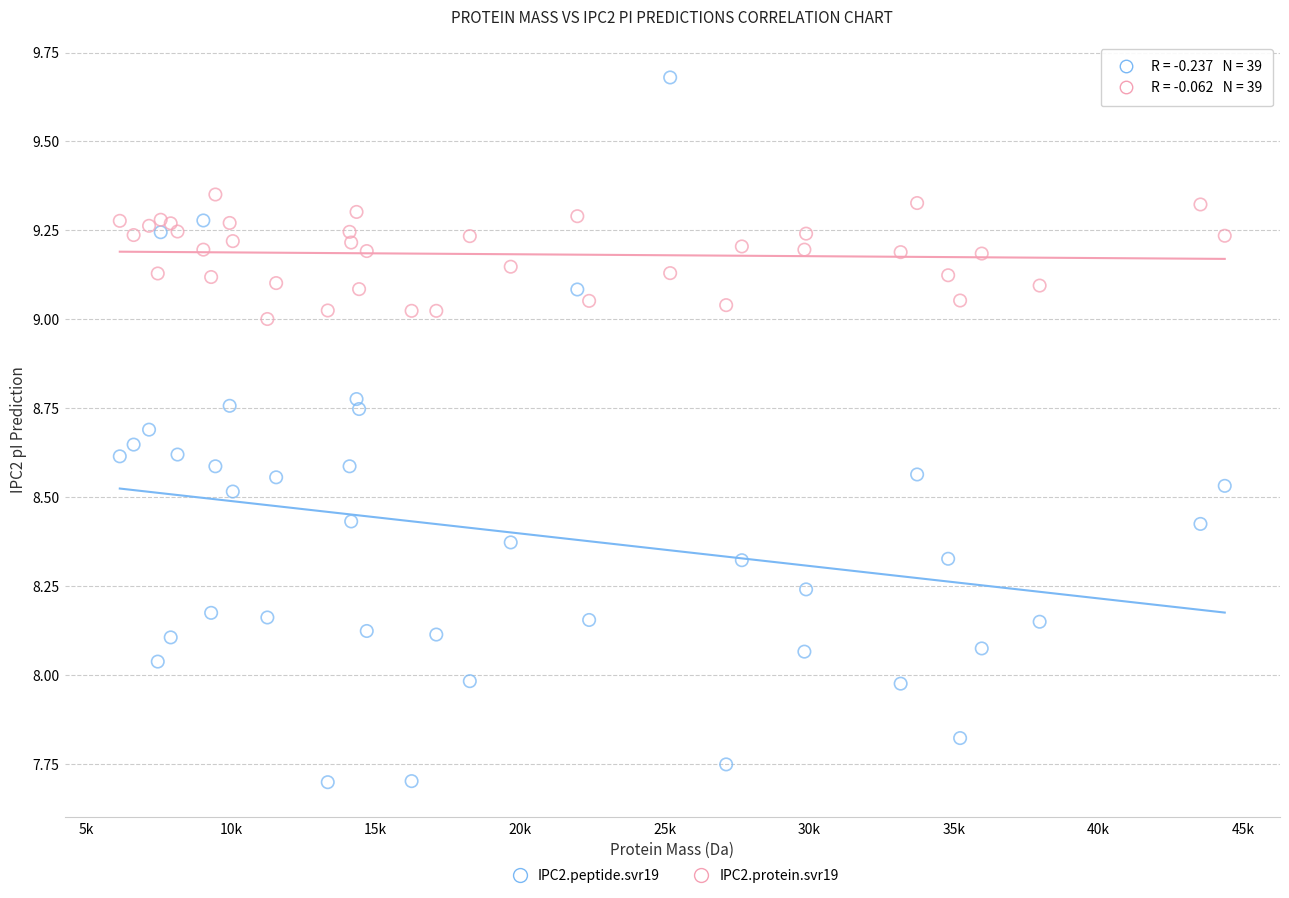

Which series reaches the maximum Y coordinate?

IPC2.peptide.svr19